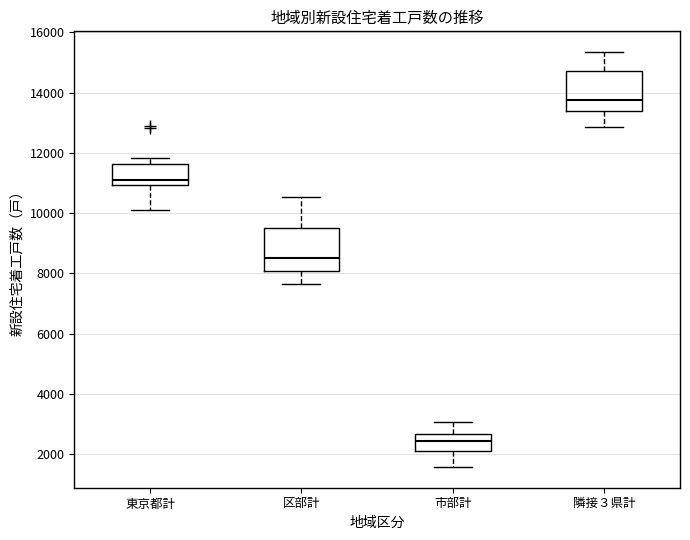

Reading left to right, read every box against the y-axis: the position of its median line, the range the box covers, and the ends of its whiskers. The values are not printed on the chart, so give them approximately, as read against the axis.

東京都計: median 11200, box 11000 to 11600, whiskers 10200 to 11800
区部計: median 8600, box 8000 to 9400, whiskers 7600 to 10600
市部計: median 2400, box 2200 to 2600, whiskers 1600 to 3000
隣接３県計: median 13800, box 13400 to 14800, whiskers 12800 to 15400